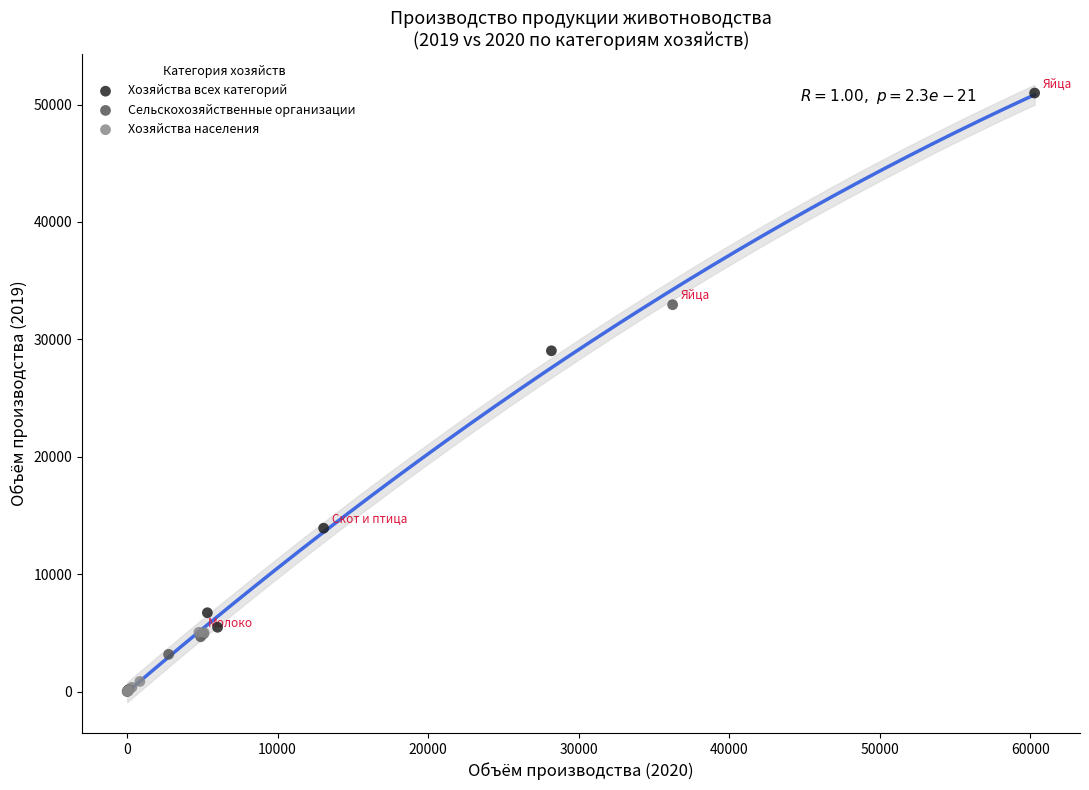

What are all the series names shown in the legend?

Хозяйства всех категорий, Сельскохозяйственные организации, Хозяйства населения